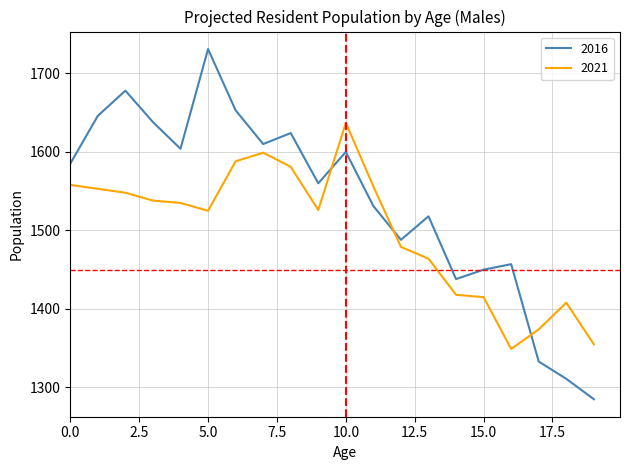

List the series in order of their overall mean, highest first.

2016, 2021